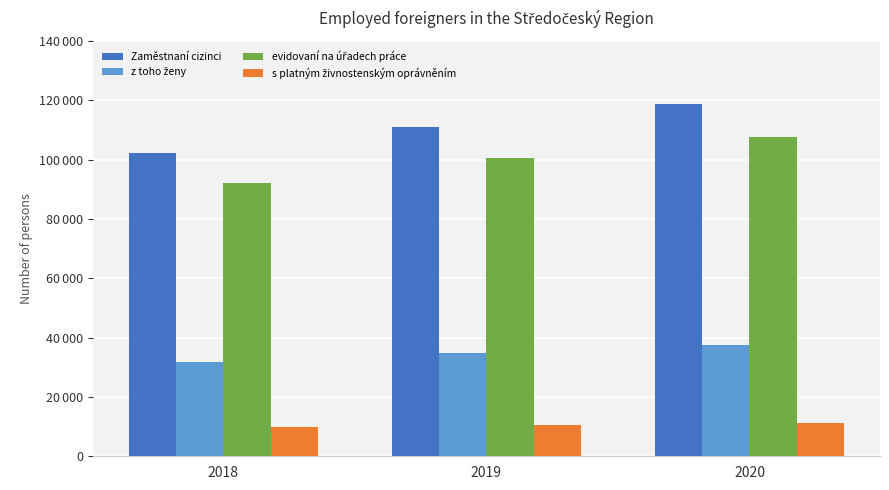

What is the difference between the maximum and minimum values in the evidovaní na úřadech práce series?

15472